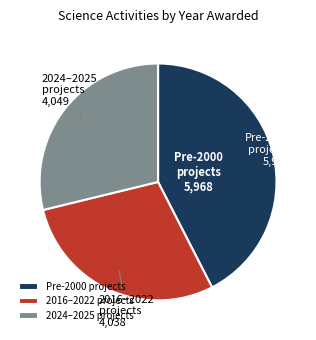

What is the ratio of the value at Pre-2000 projects to the value at 2024–2025 projects?

1.5